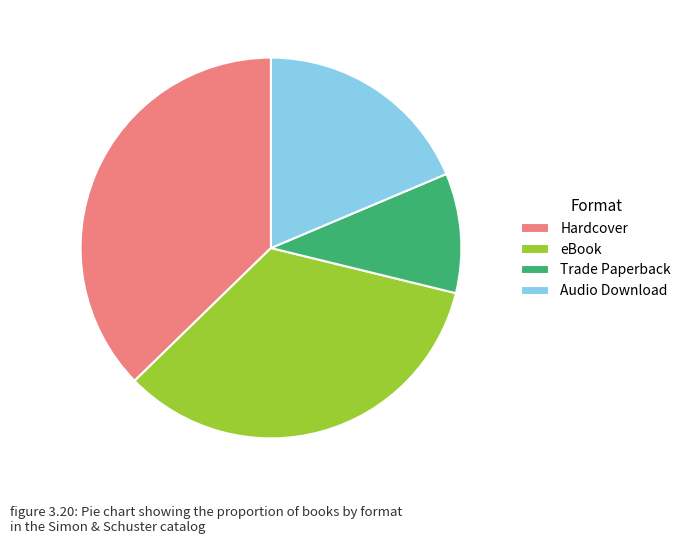

Combined, do eBook and Hardcover account for over 50%?

Yes